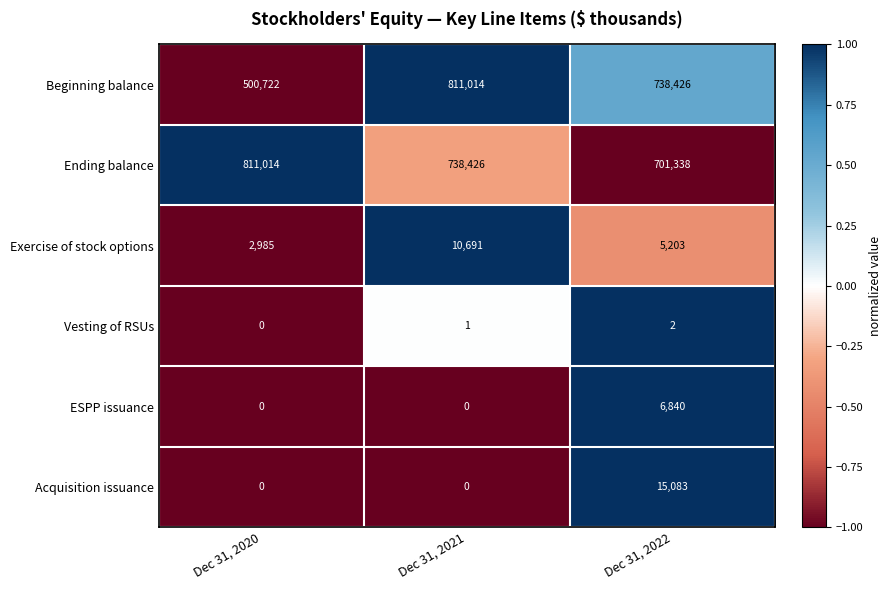

How many distinct data groups are displayed?

6